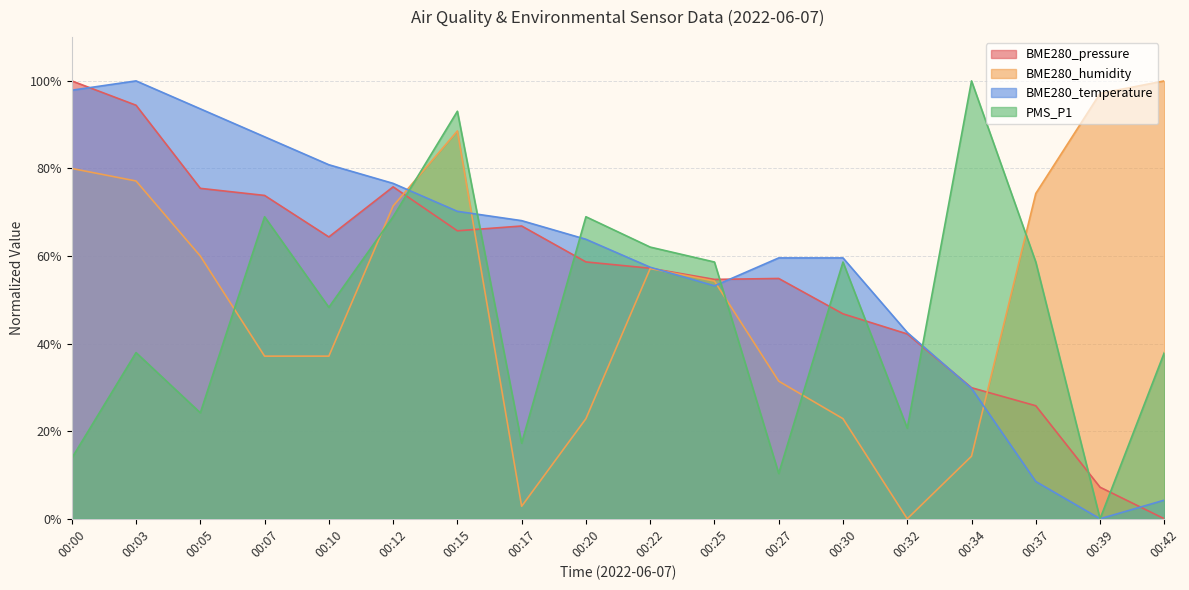

What is the difference between the second highest and second lowest values in the BME280_temperature series?

93.6